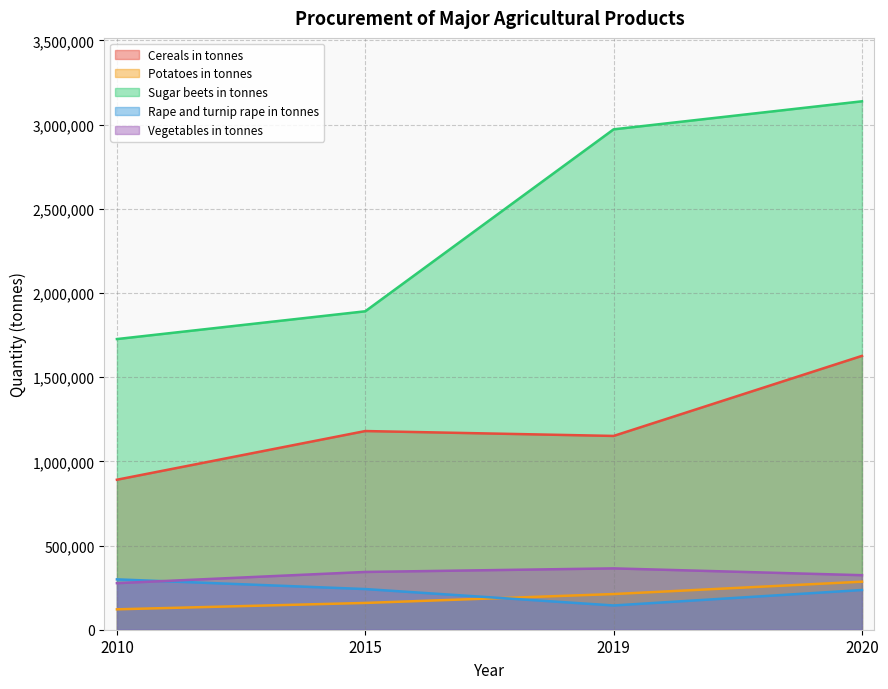

Rank the categories by Vegetables in tonnes value from lowest to highest.

2010, 2020, 2015, 2019